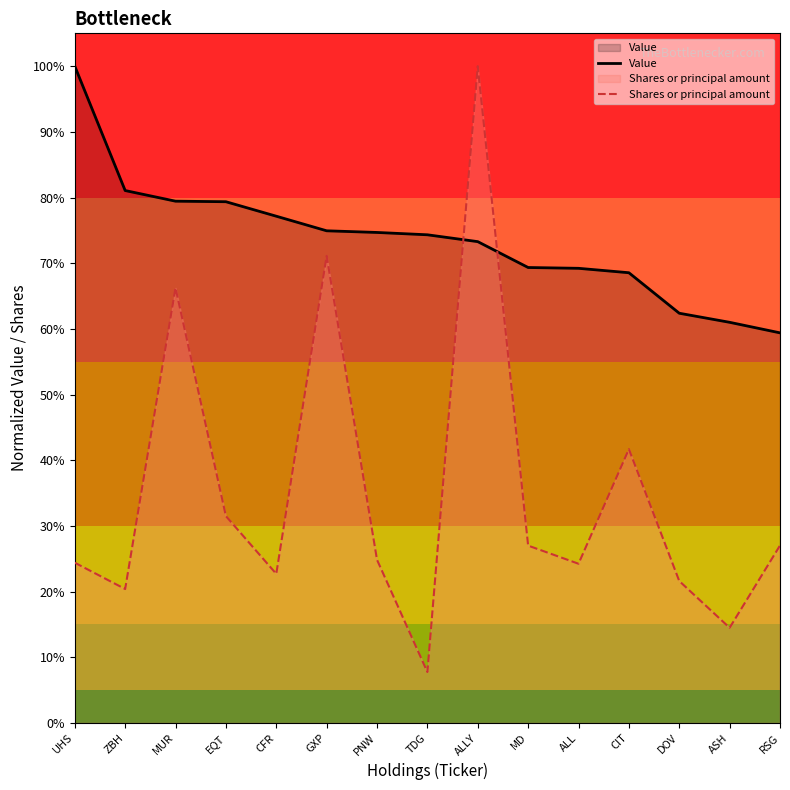

How many interior local valleys does the Shares or principal amount series have?

5